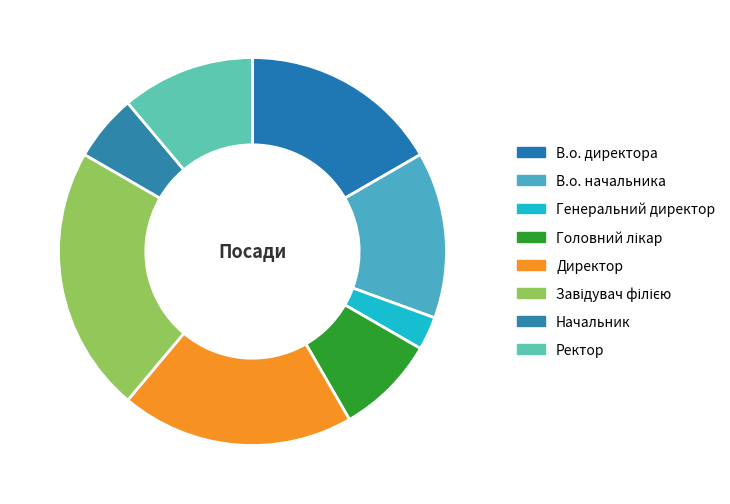

What is the smallest slice in the pie chart?

Генеральний директор